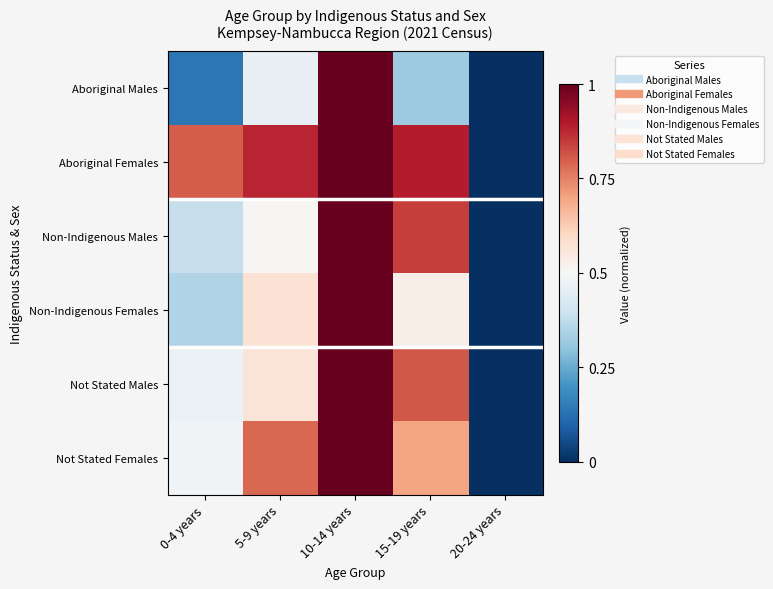

Count the number of categories in the chart.

5